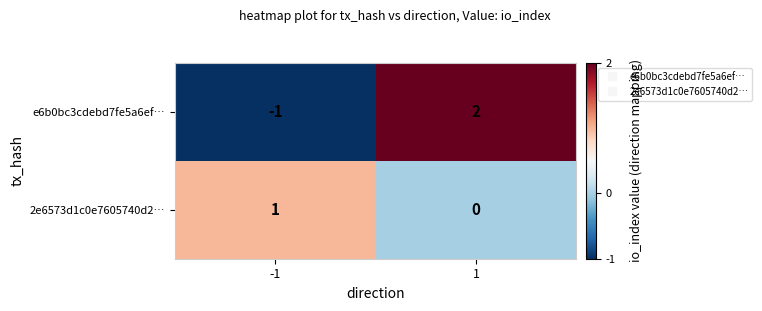

What is the difference between the maximum and minimum values in the e6b0bc3cdebd7fe5a6ef… series?

3